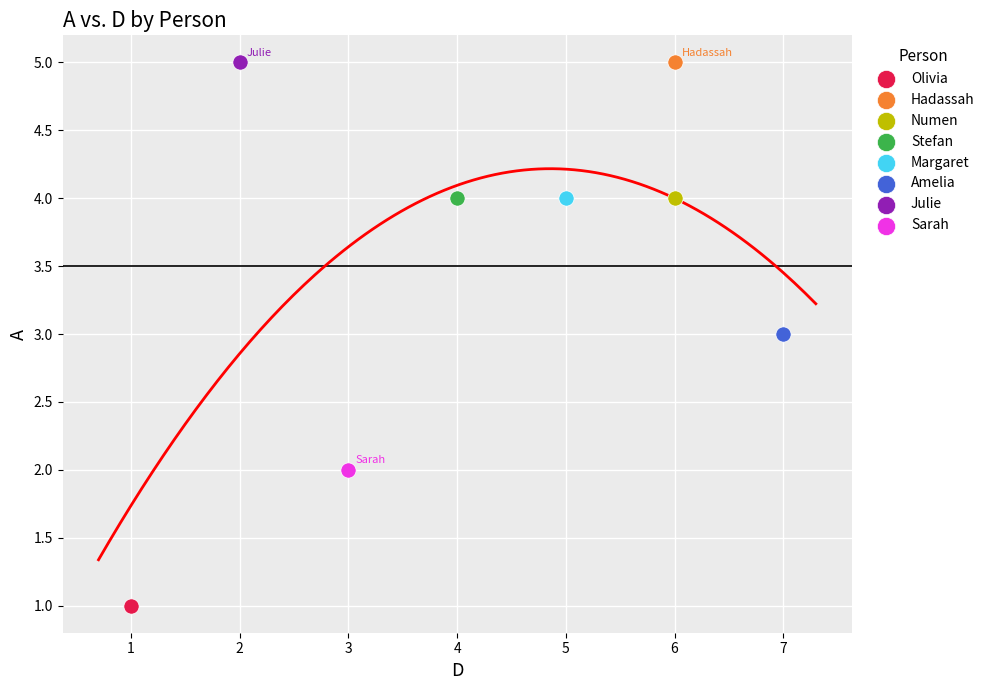

What are all the series names shown in the legend?

Olivia, Hadassah, Numen, Stefan, Margaret, Amelia, Julie, Sarah